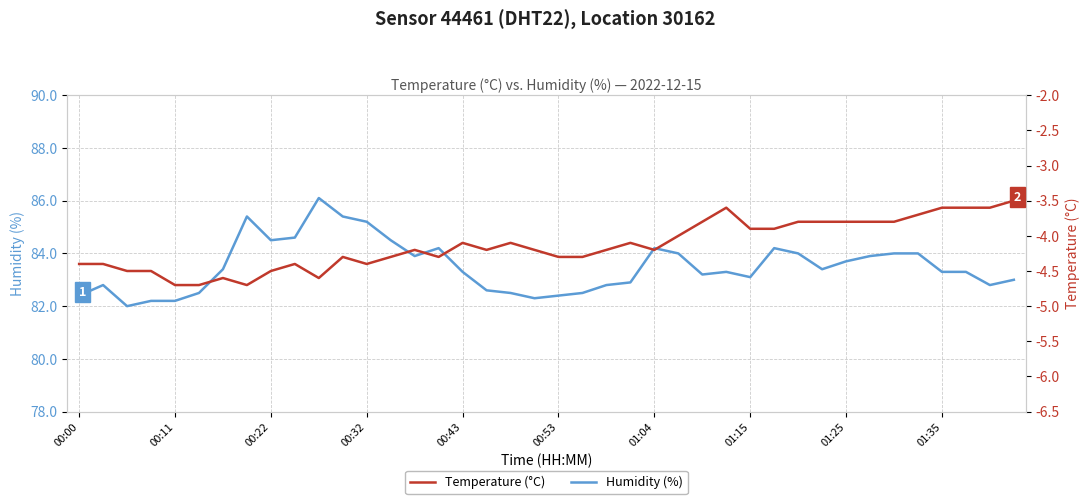

How many interior local valleys does the Humidity (%) series have?

8